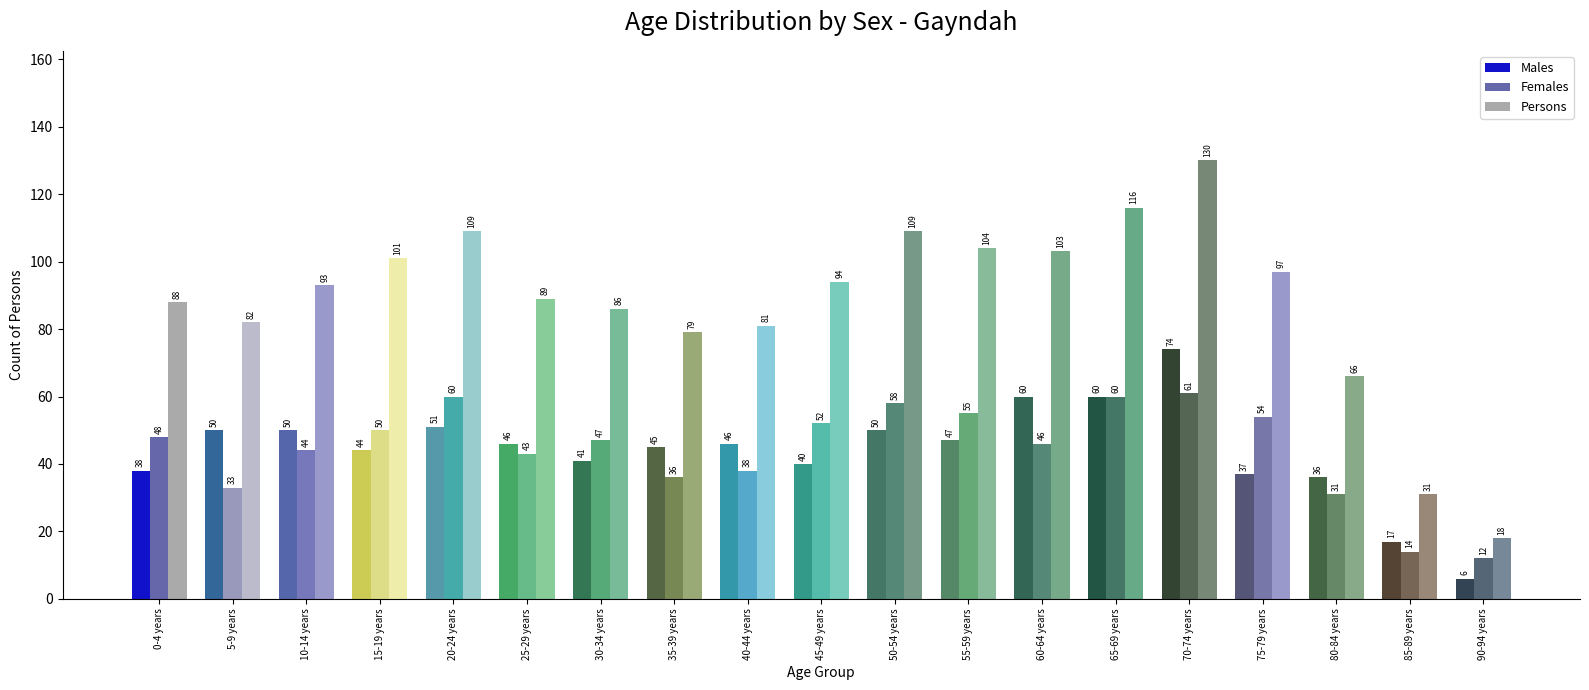

How many bars are there in each group?

3